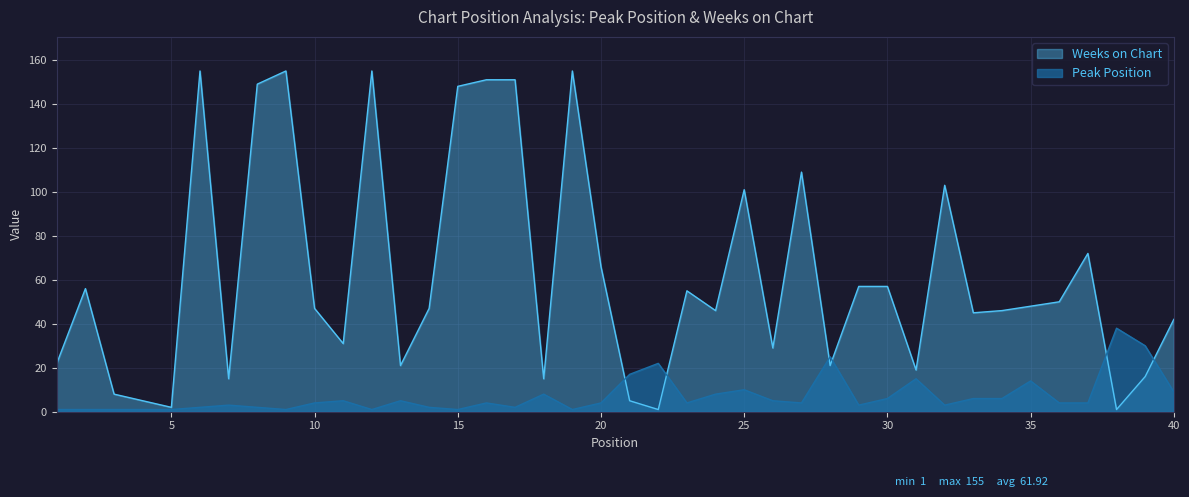

In Weeks on Chart, how many points are higher than both neighbors (excluding endpoints)?

10